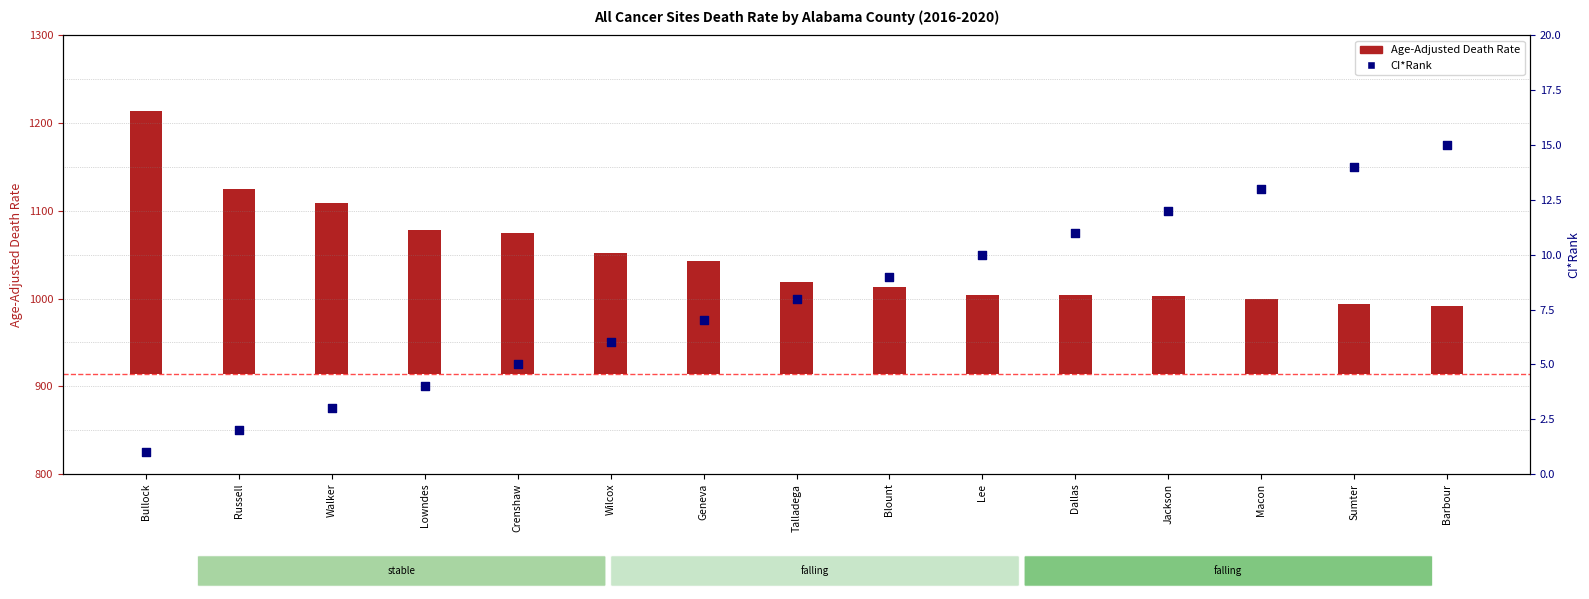

Which series has the largest total across all categories?

Age-Adjusted Death Rate